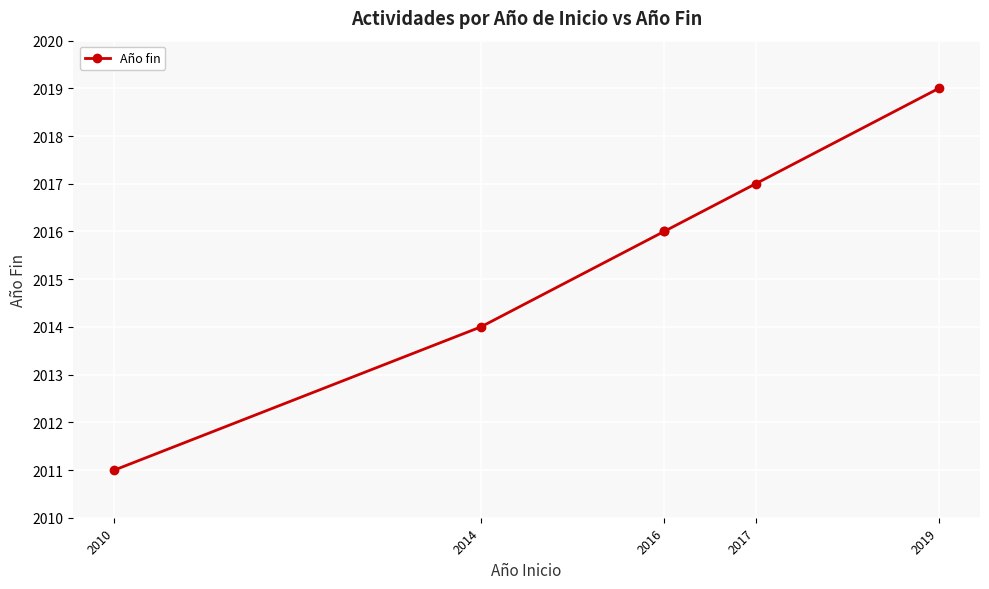

How many lines are shown in the chart?

1